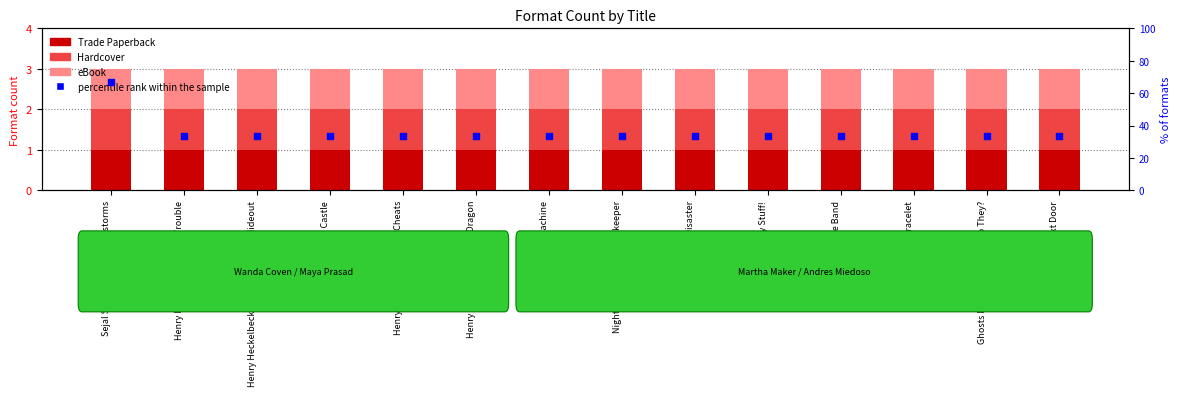

What are all the series names shown in the legend?

Trade Paperback, Hardcover, eBook, percentile rank within the sample